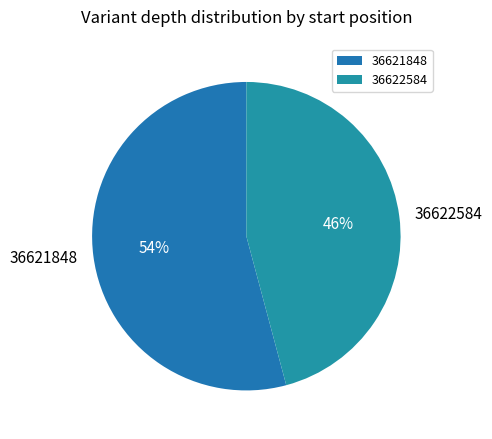

What is the smallest slice in the pie chart?

36622584